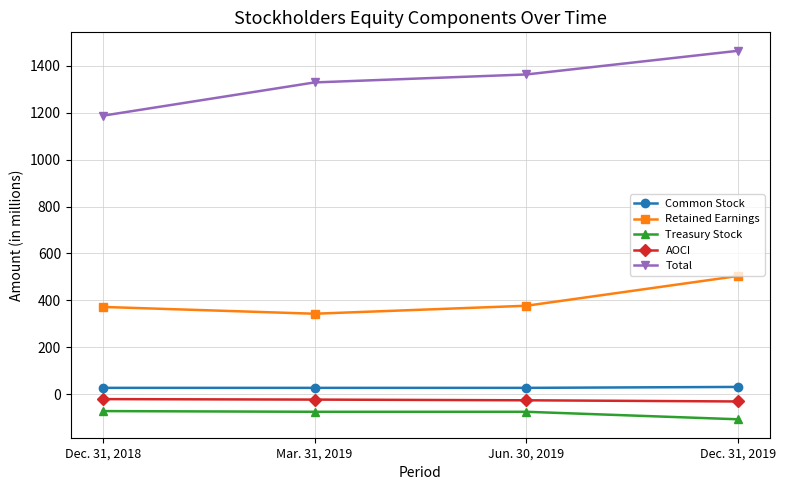

True or false: AOCI has more than 2 points higher than both neighbors.

False